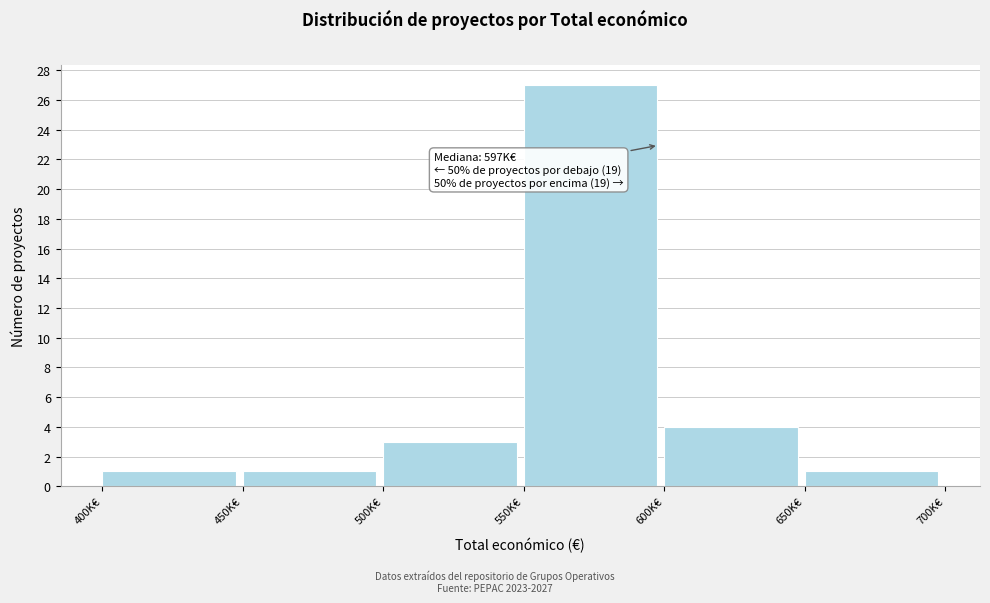

Reading left to right, transcribe all the data shown in this chart.

1	1	3	27	4	1